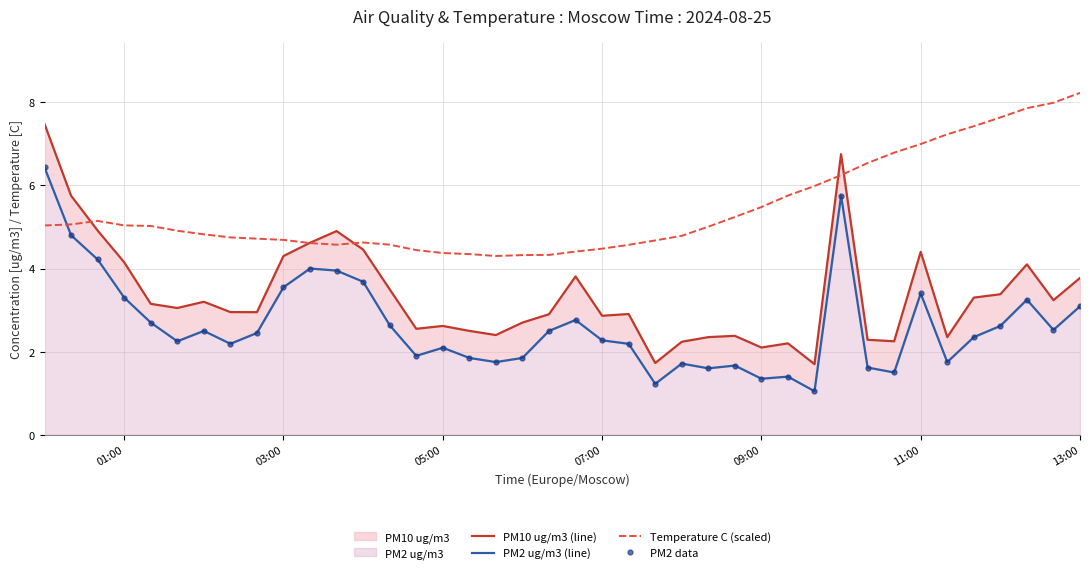

What is the highest value of the Temperature C (scaled) series?

8.2